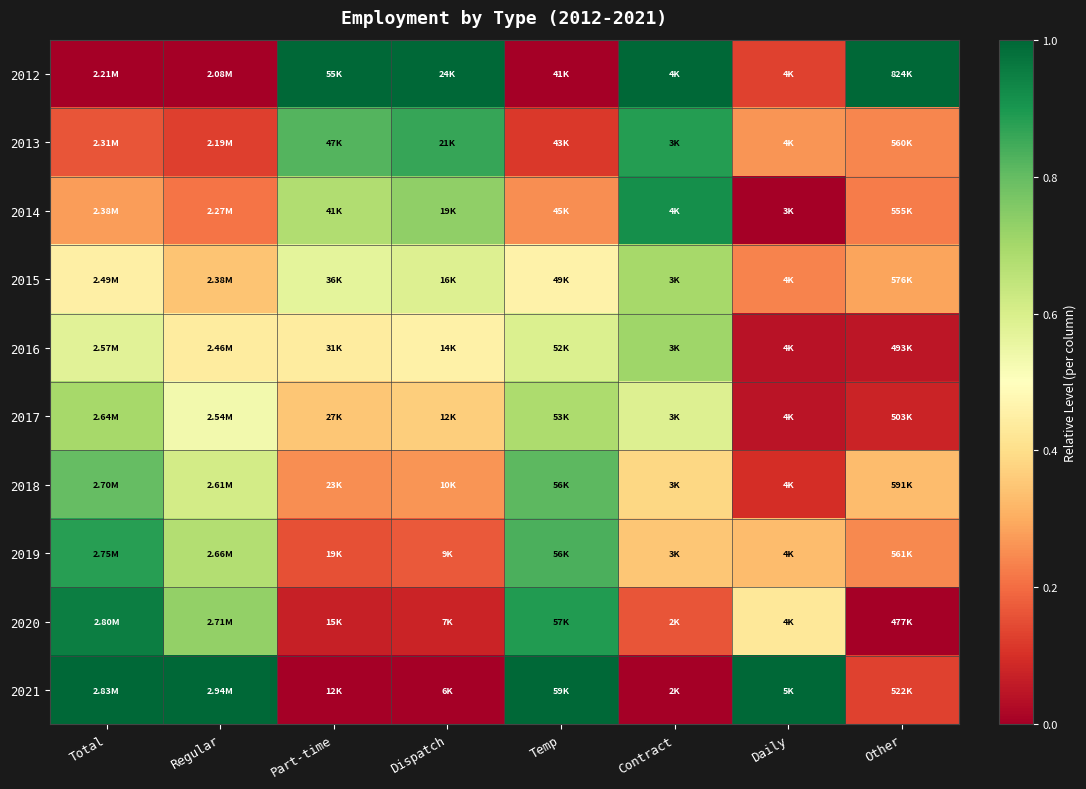

Reading right to left, transcribe all the data shown in this chart.

2012: Other=1.0	Daily=0.1	Contract=1.0	Temp=0.0	Dispatch=1.0	Part-time=1.0	Regular=0.0	Total=0.0
2013: Other=0.2	Daily=0.3	Contract=0.9	Temp=0.1	Dispatch=0.9	Part-time=0.8	Regular=0.1	Total=0.2
2014: Other=0.2	Daily=0.0	Contract=0.9	Temp=0.3	Dispatch=0.7	Part-time=0.7	Regular=0.2	Total=0.3
2015: Other=0.3	Daily=0.2	Contract=0.7	Temp=0.5	Dispatch=0.6	Part-time=0.6	Regular=0.3	Total=0.5
2016: Other=0.0	Daily=0.0	Contract=0.7	Temp=0.6	Dispatch=0.5	Part-time=0.4	Regular=0.4	Total=0.6
2017: Other=0.1	Daily=0.0	Contract=0.6	Temp=0.7	Dispatch=0.4	Part-time=0.3	Regular=0.5	Total=0.7
2018: Other=0.3	Daily=0.1	Contract=0.4	Temp=0.8	Dispatch=0.3	Part-time=0.3	Regular=0.6	Total=0.8
2019: Other=0.2	Daily=0.3	Contract=0.3	Temp=0.8	Dispatch=0.2	Part-time=0.2	Regular=0.7	Total=0.9
2020: Other=0.0	Daily=0.4	Contract=0.2	Temp=0.9	Dispatch=0.1	Part-time=0.1	Regular=0.7	Total=0.9
2021: Other=0.1	Daily=1.0	Contract=0.0	Temp=1.0	Dispatch=0.0	Part-time=0.0	Regular=1.0	Total=1.0